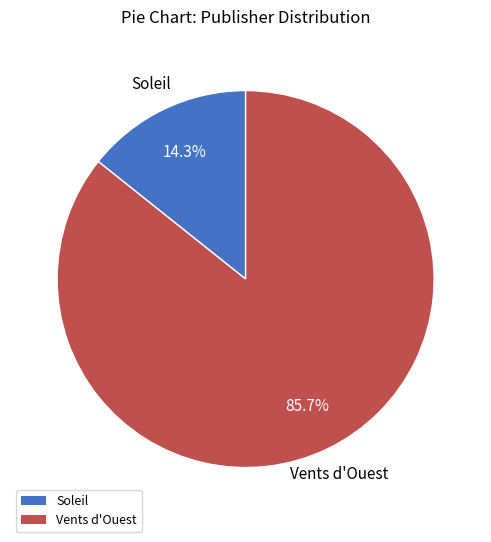

Is there a majority slice in this chart?

Yes